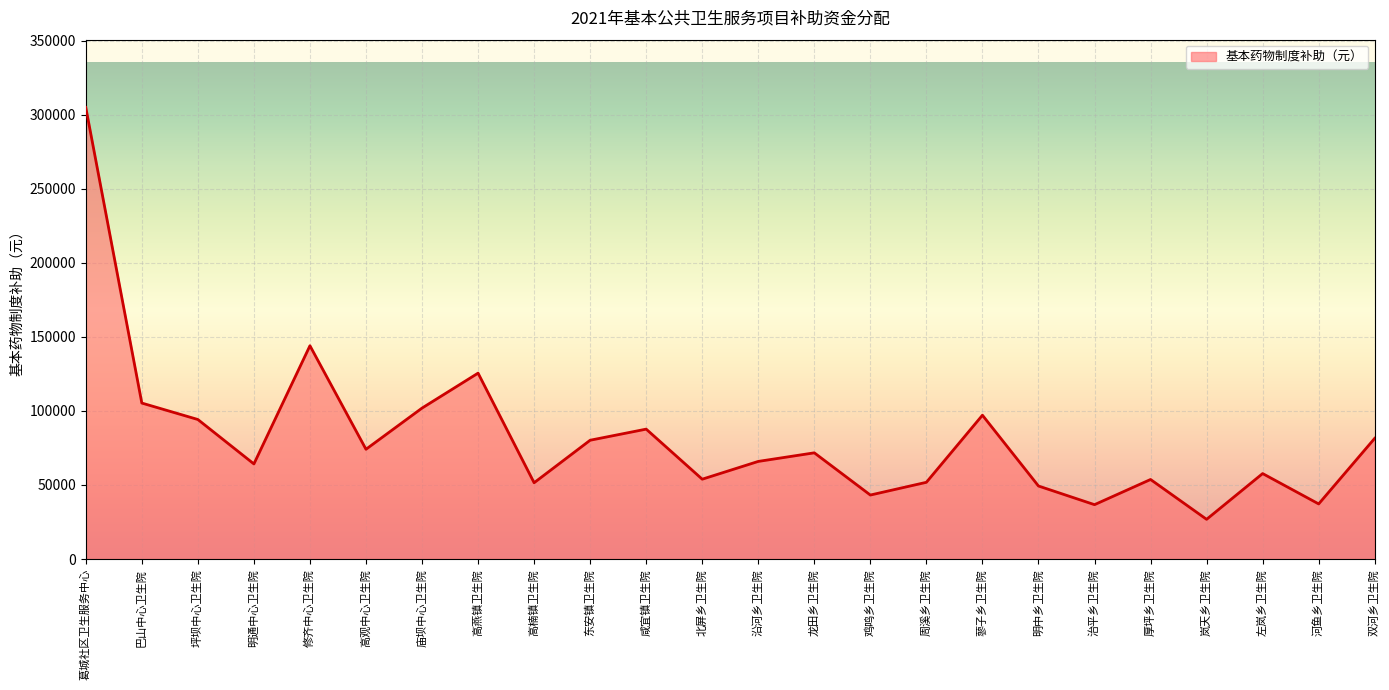

Which category has the lowest value across all series?

岚天乡卫生院